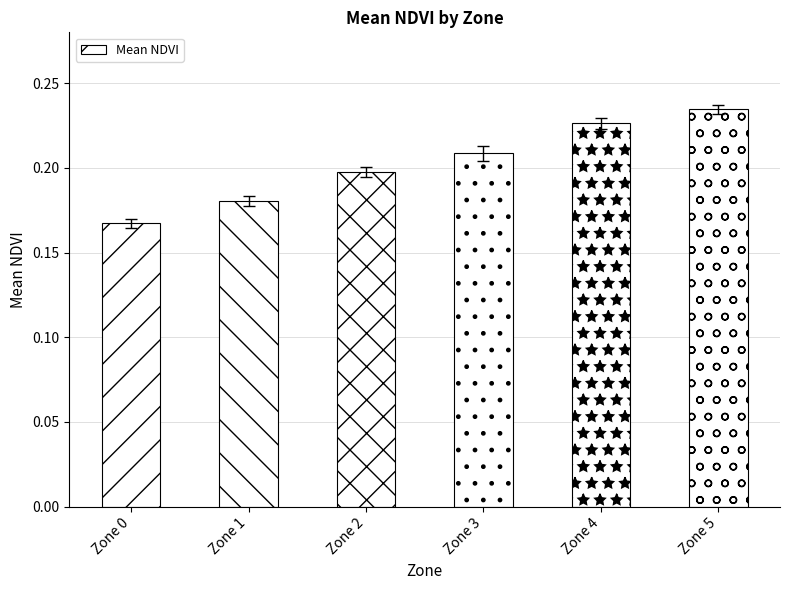

List the labels in order of value, largest first.

Zone 5, Zone 4, Zone 3, Zone 2, Zone 1, Zone 0